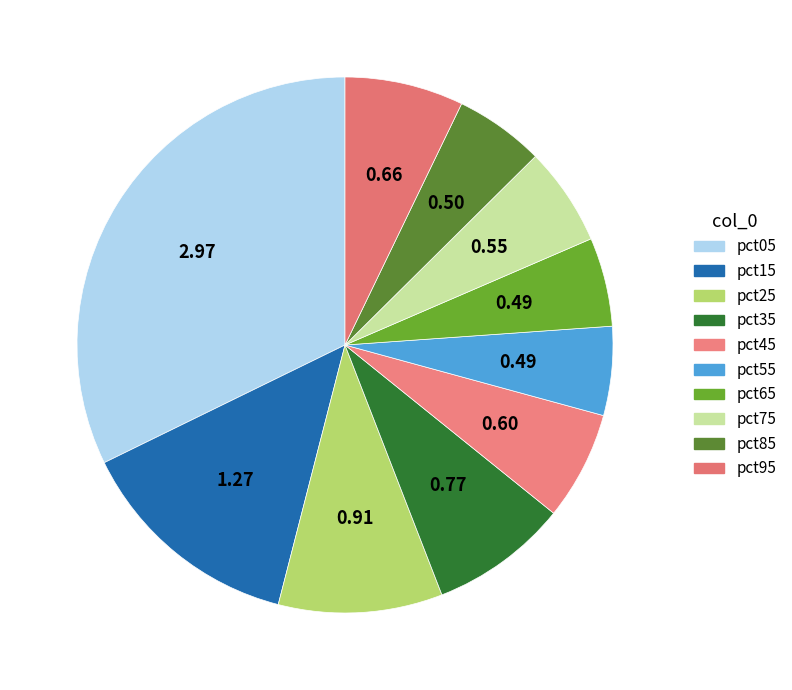

Count the number of slices in the pie.

10